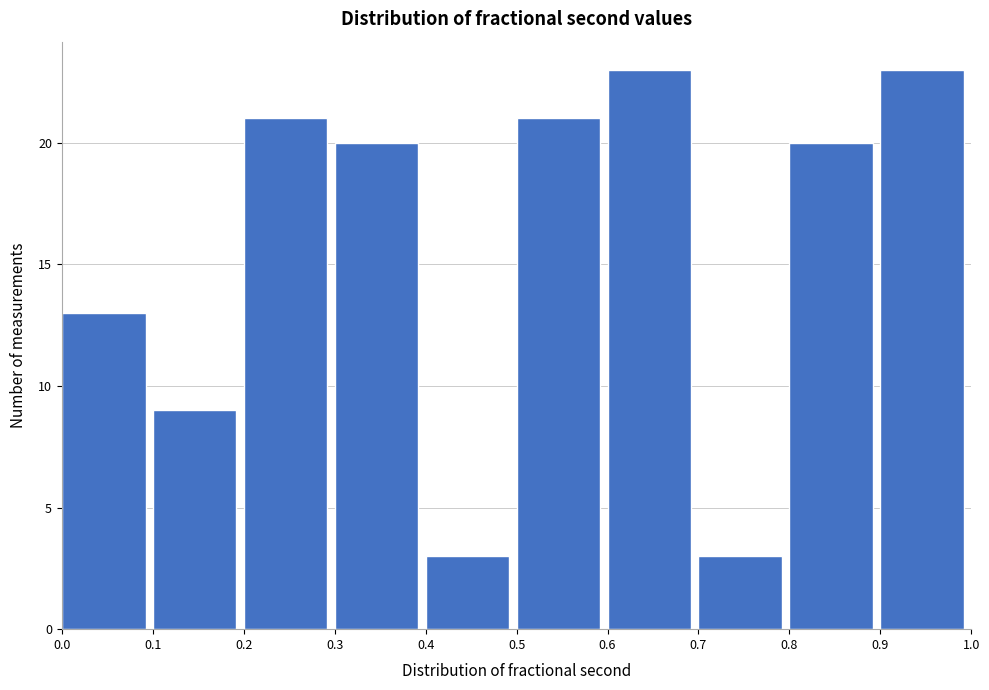

Reading left to right, transcribe this chart: for each bar, give the range it covers on the x-axis and its height. The values are not printed on the chart, so give them approximately, as read against the axis.

0.0 to 0.1: 13
0.1 to 0.2: 9
0.2 to 0.3: 21
0.3 to 0.4: 20
0.4 to 0.5: 3
0.5 to 0.6: 21
0.6 to 0.7: 23
0.7 to 0.8: 3
0.8 to 0.9: 20
0.9 to 1.0: 23